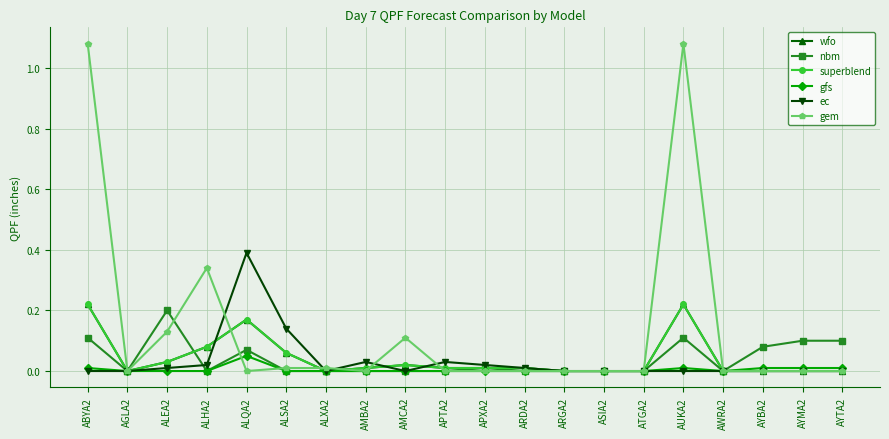

Is this an area chart (filled region under the line)?

No